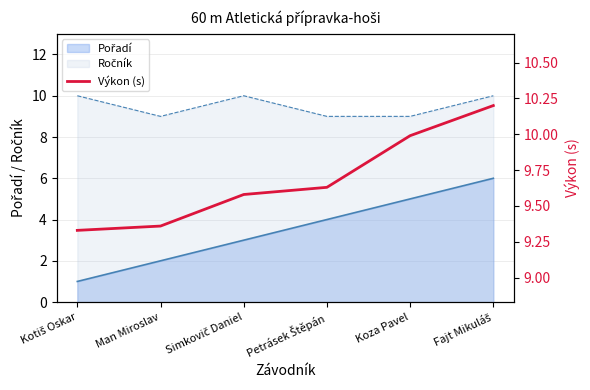

What is the difference between the maximum and minimum values?

0.9